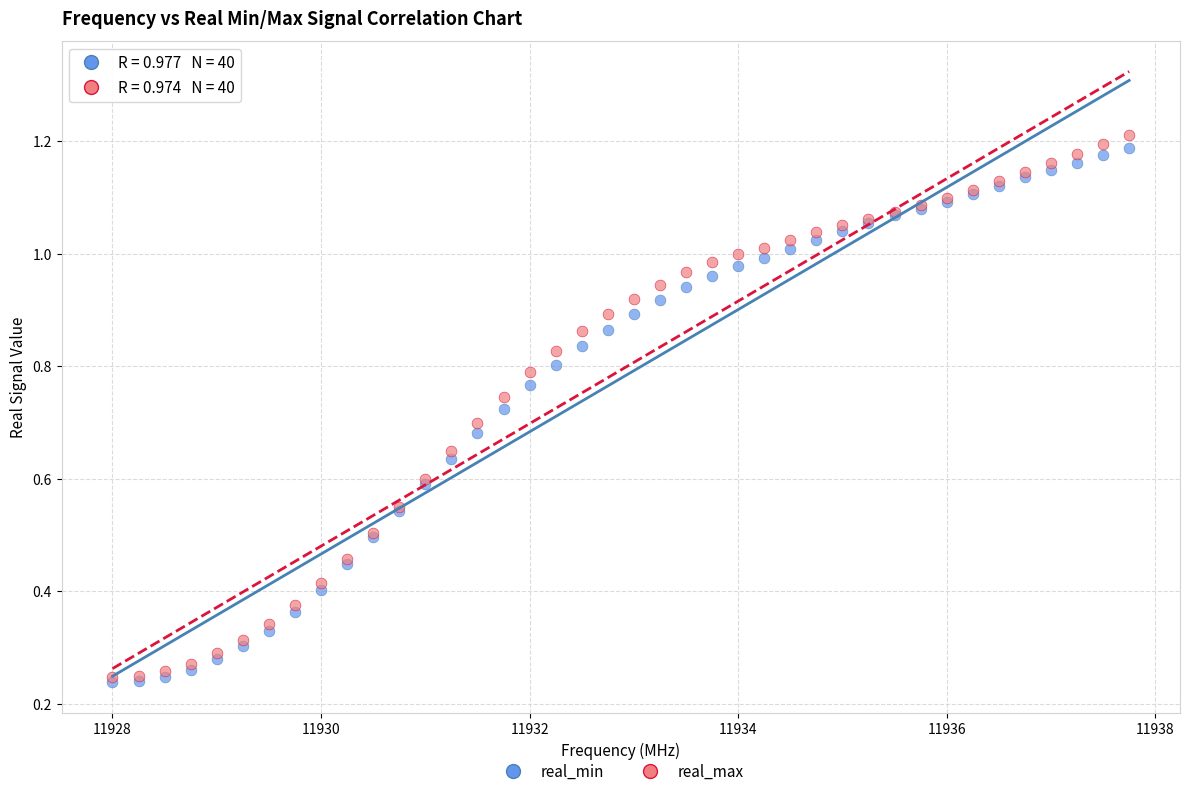

What are all the series names shown in the legend?

real_min, real_max